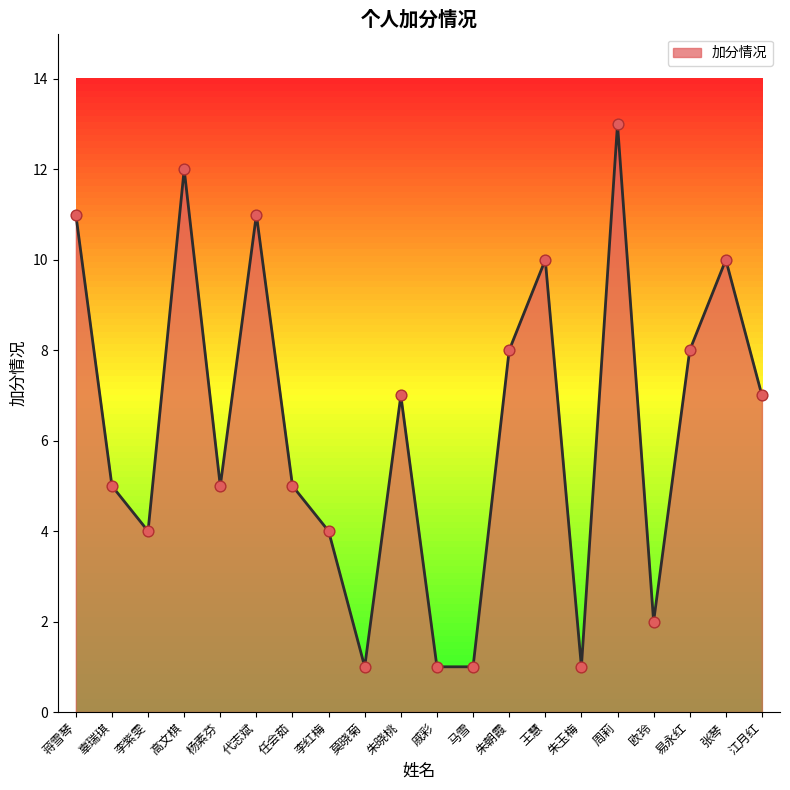

Between 李紫雯 and 马雪, which is larger?

李紫雯